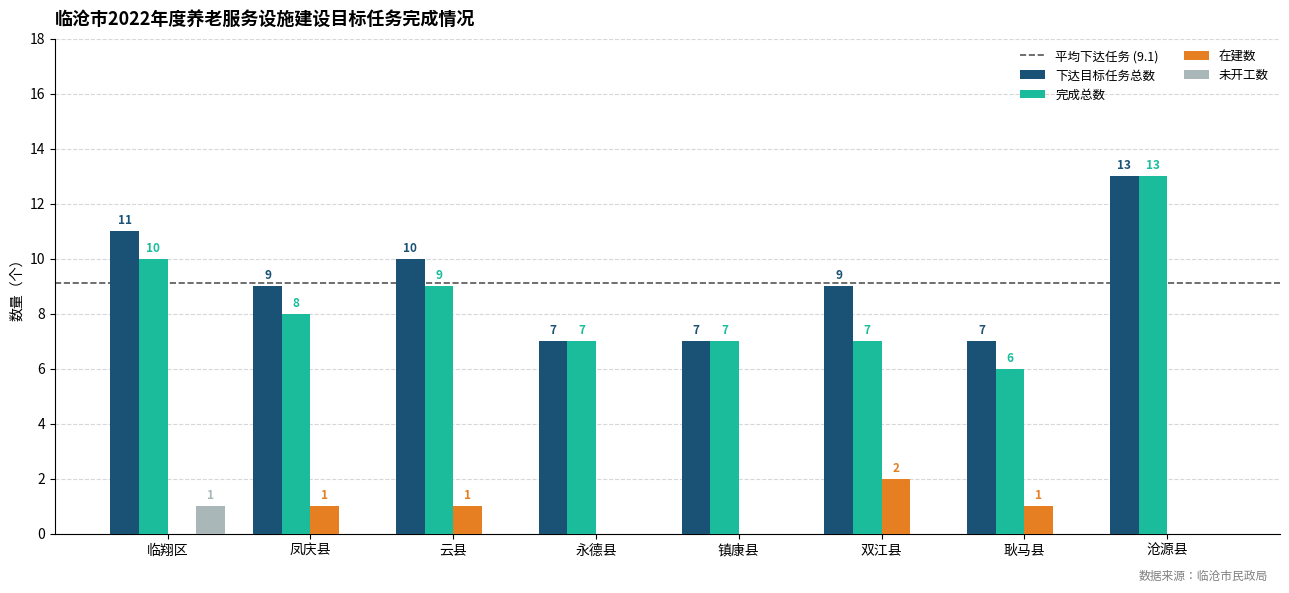

How many 下达目标任务总数 values are between 7 and 11?

7